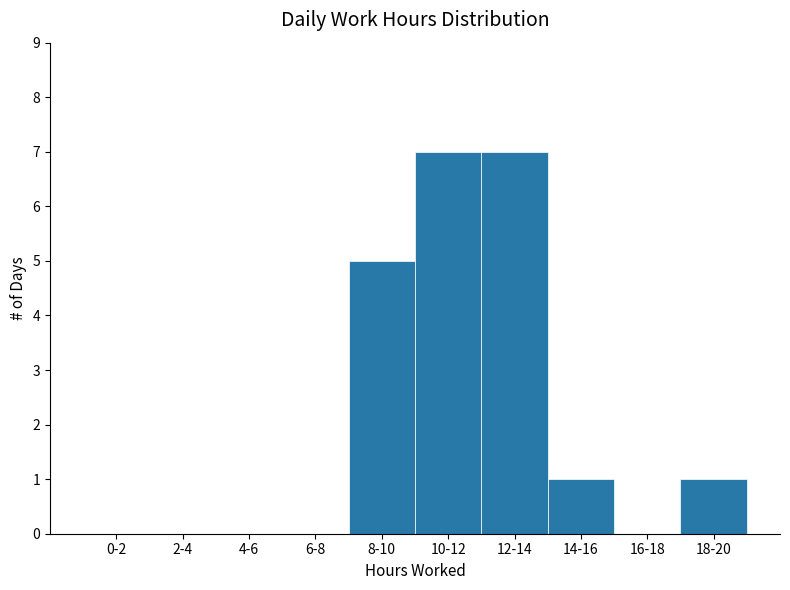

Reading left to right, list all the values displayed in this chart.

0-2=0	2-4=0	4-6=0	6-8=0	8-10=5	10-12=7	12-14=7	14-16=1	16-18=0	18-20=1